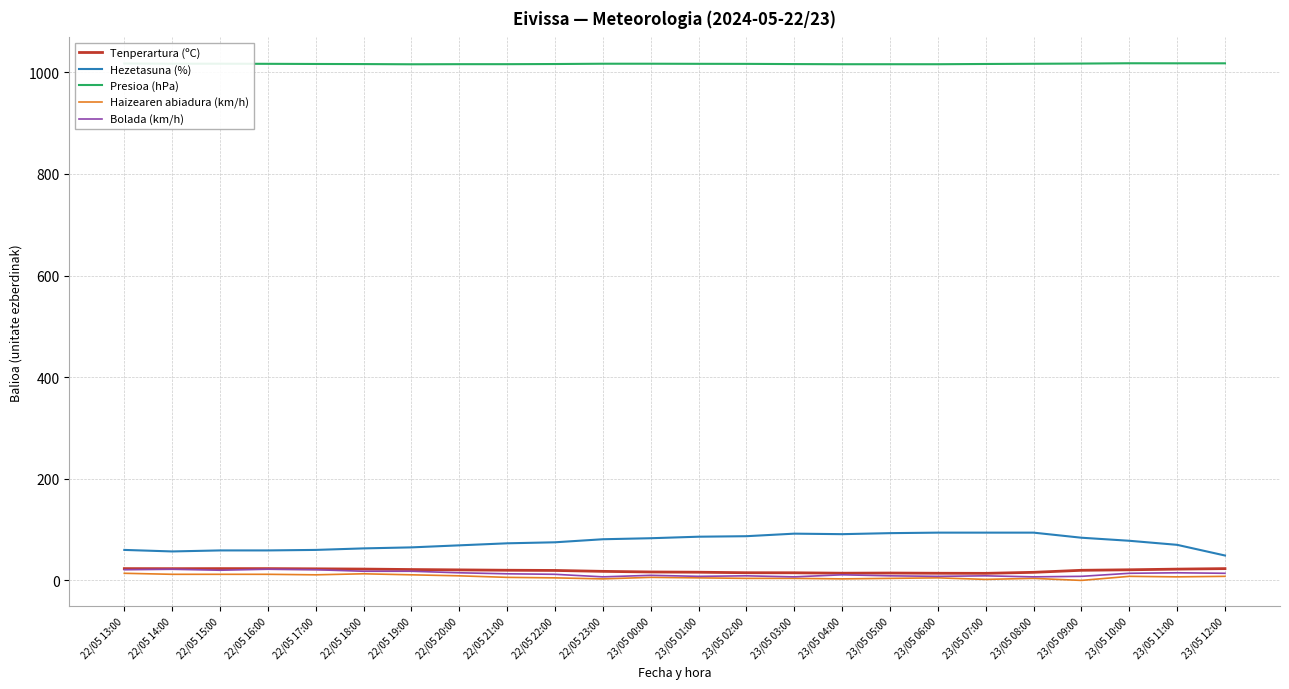

Which series has the largest range (max minus min)?

Hezetasuna (%)